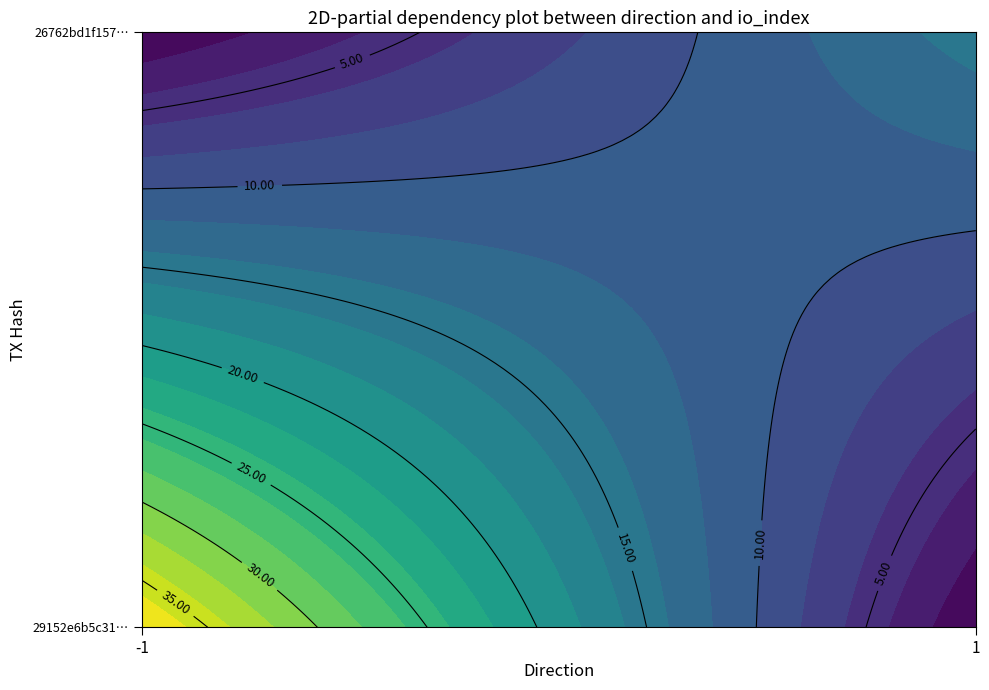

The value of 26762bd1f157a4669507e4b6fc43a6bd200eef2 at io_index is 7. True or false?

False